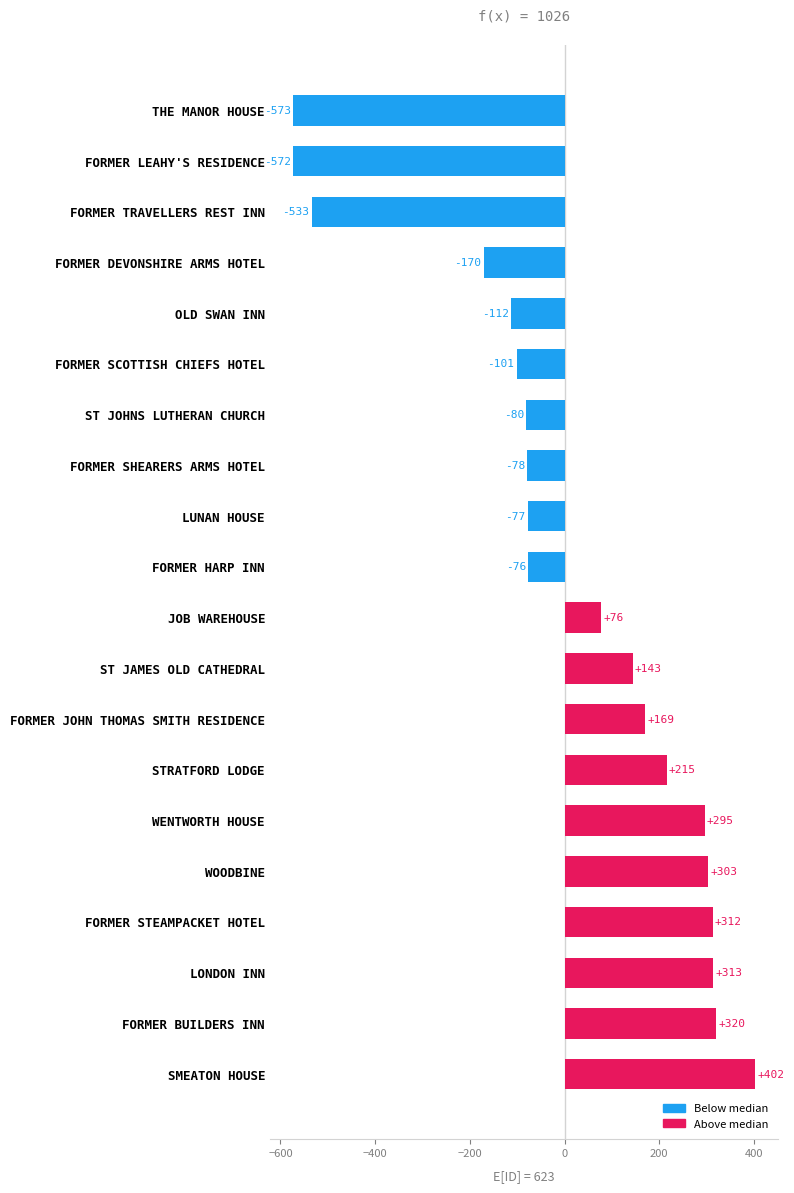

What is the label of the 13th bar from the bottom?

FORMER SHEARERS ARMS HOTEL